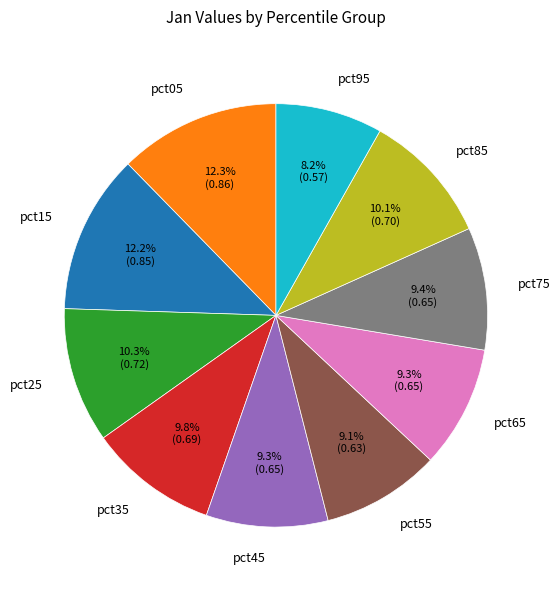

Does any single category account for the majority?

No